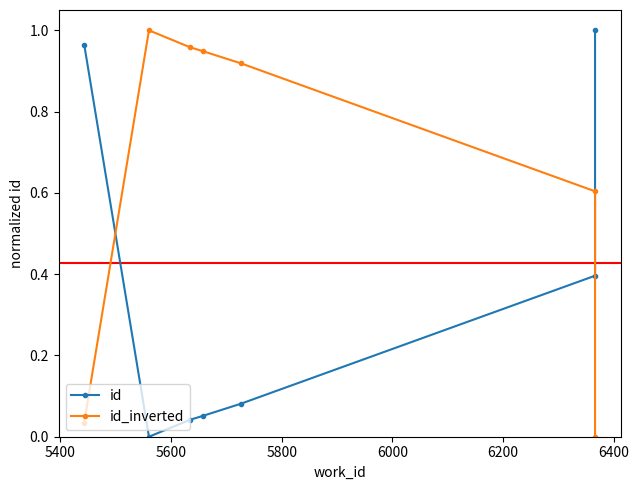

After their last crossing, which series has the higher values: id_inverted or id?

id